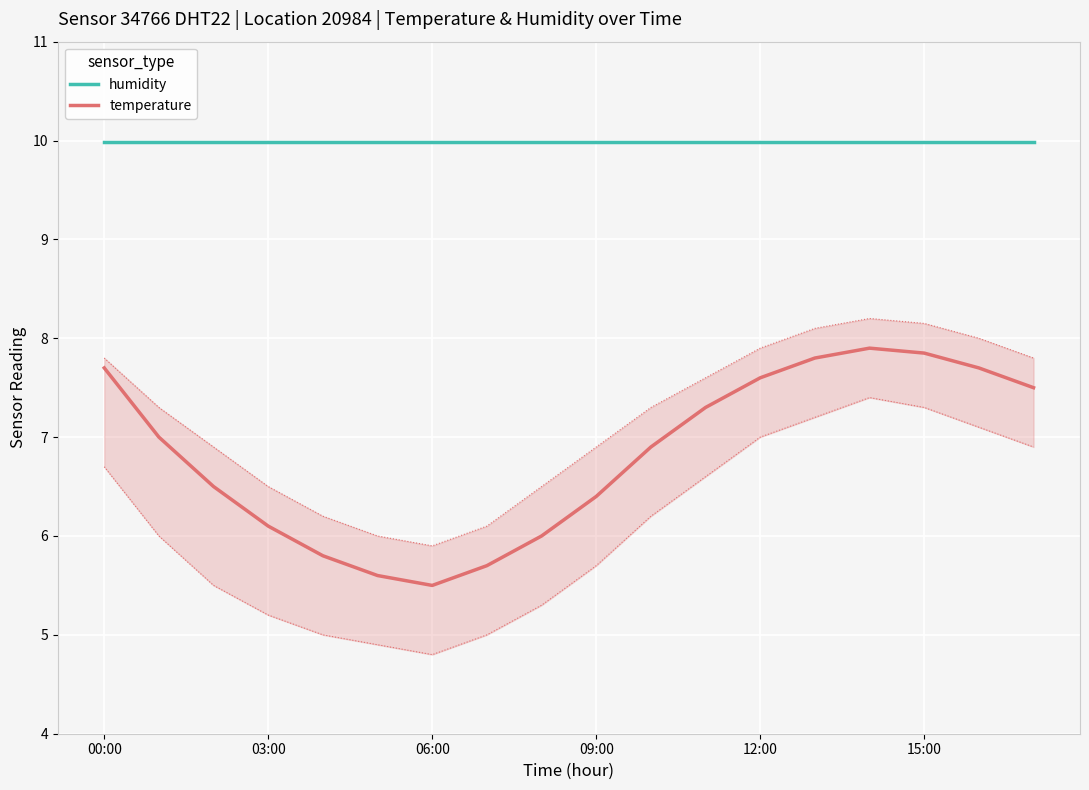

List the series in order of their peak value, lowest first.

temperature, humidity